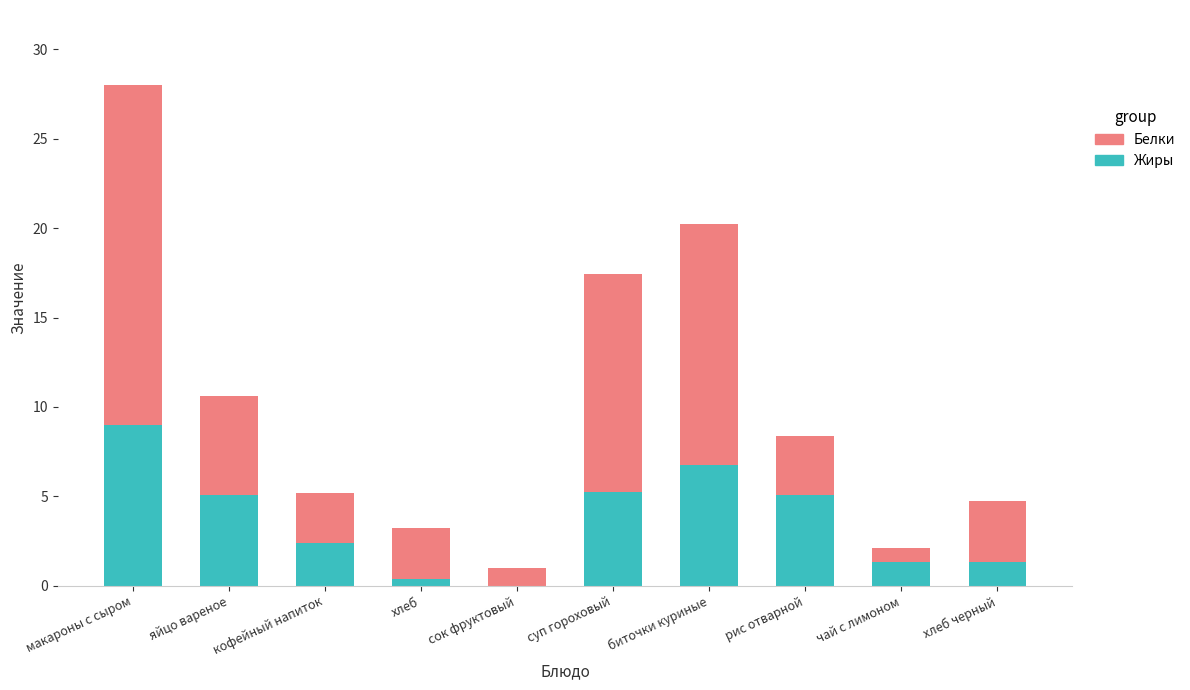

What is the total value across all series at яйцо вареное?

10.6